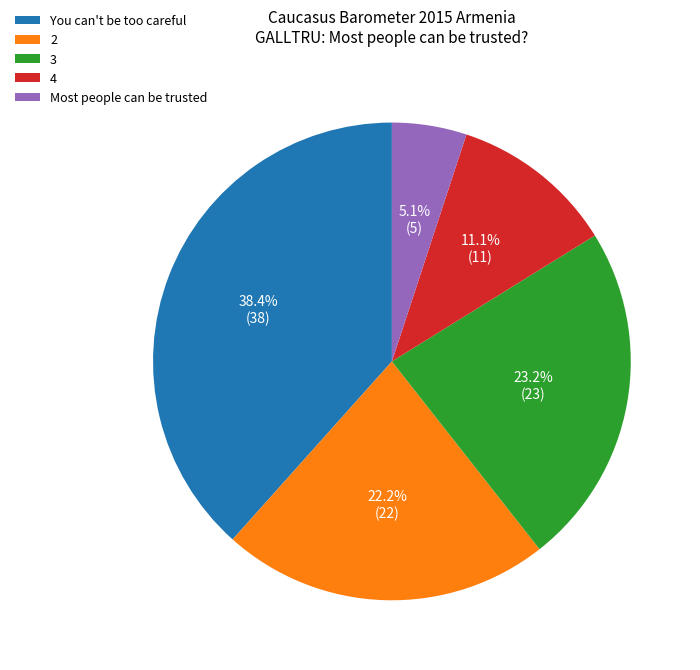

To the nearest percent, what is the difference between the largest and smallest slice percentages?

33%